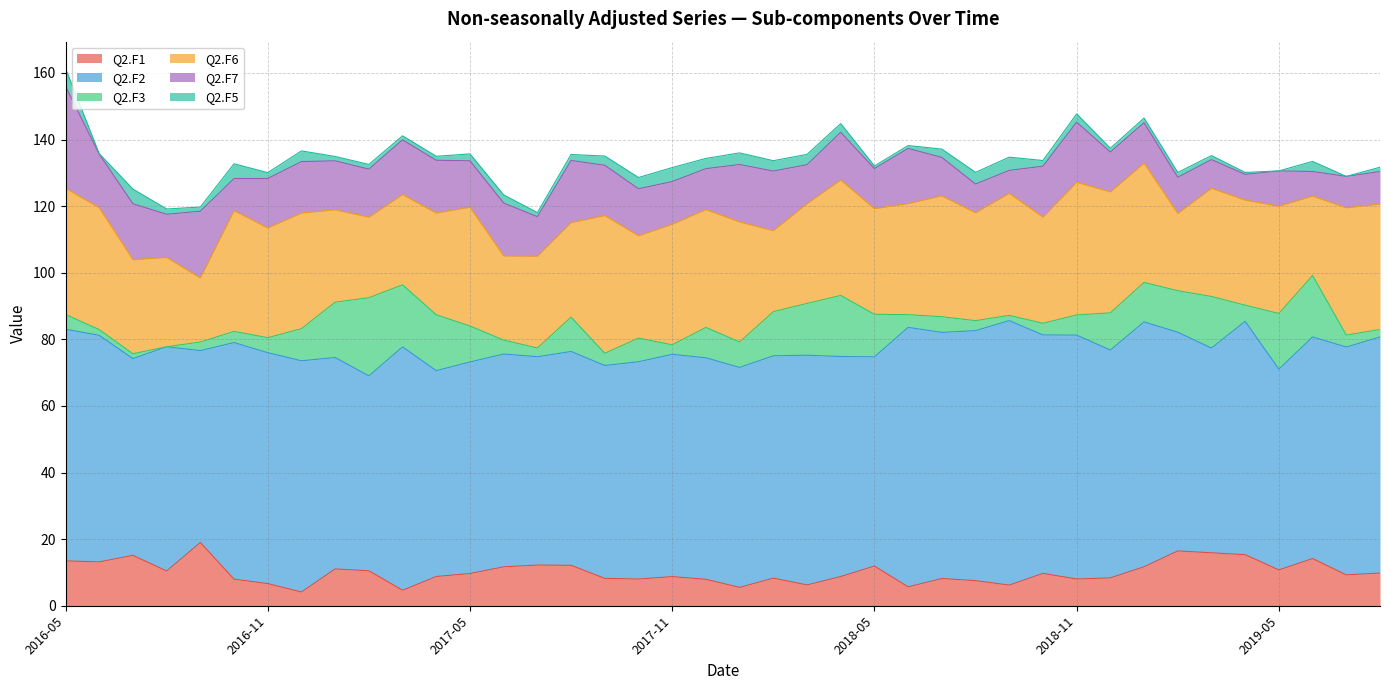

Which label corresponds to the smallest value in the chart?

2016-08